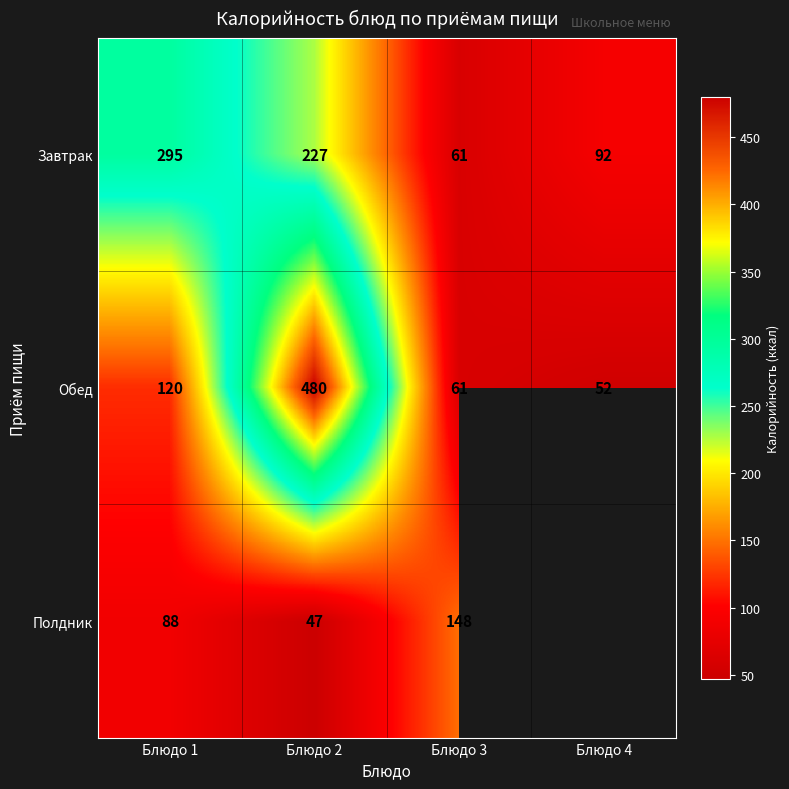

Between Блюдо 3 and Блюдо 2, which is larger?

Блюдо 2